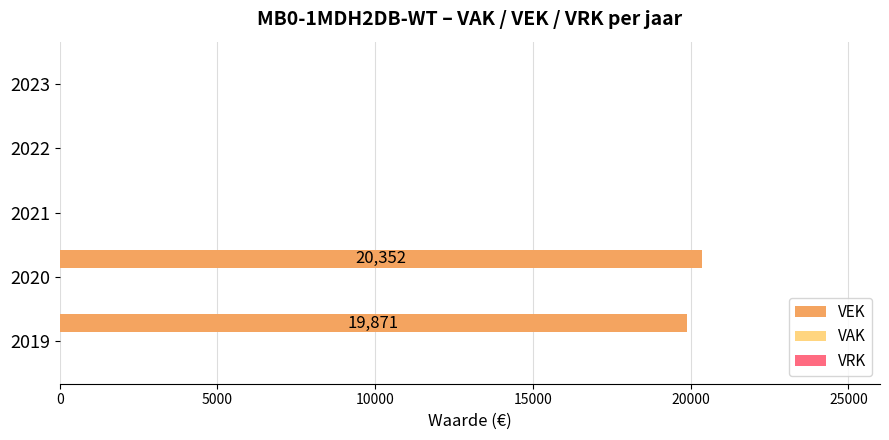

Are the bars horizontal?

Yes